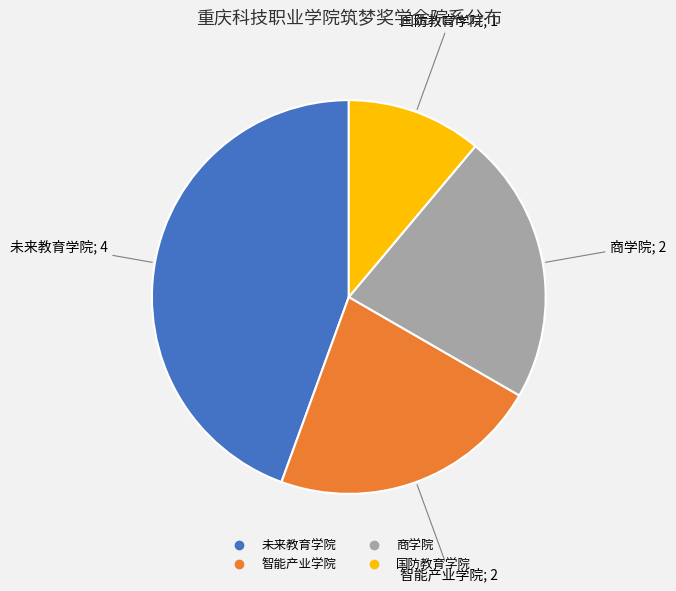

Which has a higher value, 国防教育学院 or 未来教育学院?

未来教育学院